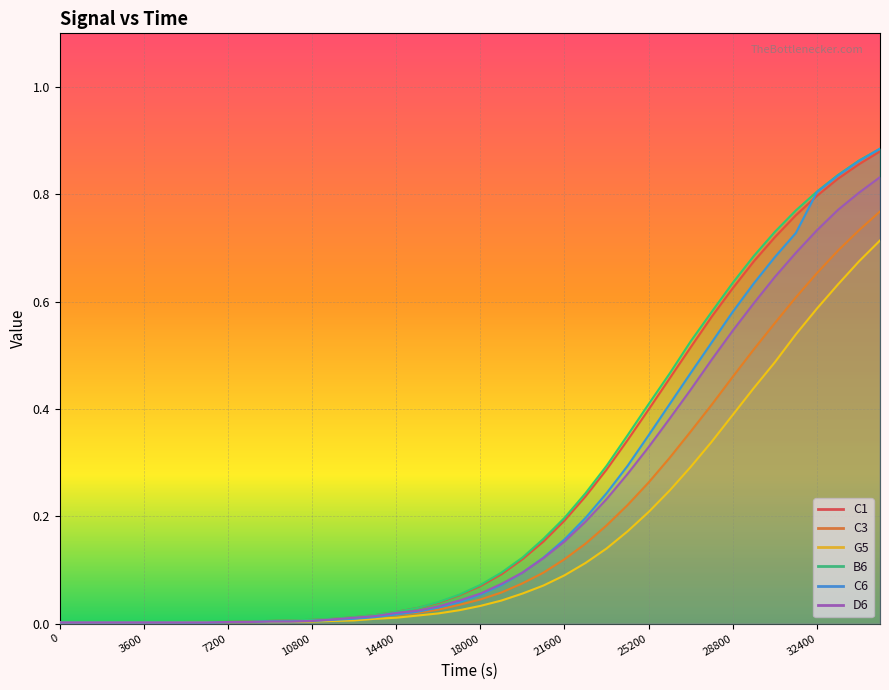

What is the value of the D6 point at the 32nd from the left?

0.5